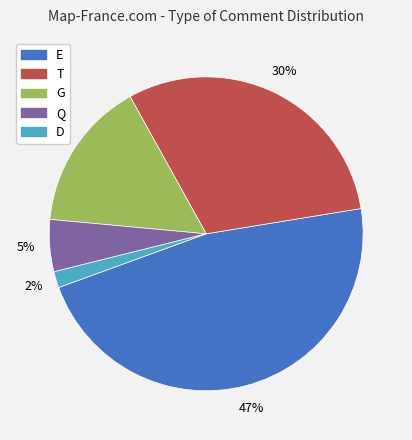

Which category has the smallest portion of the pie?

D